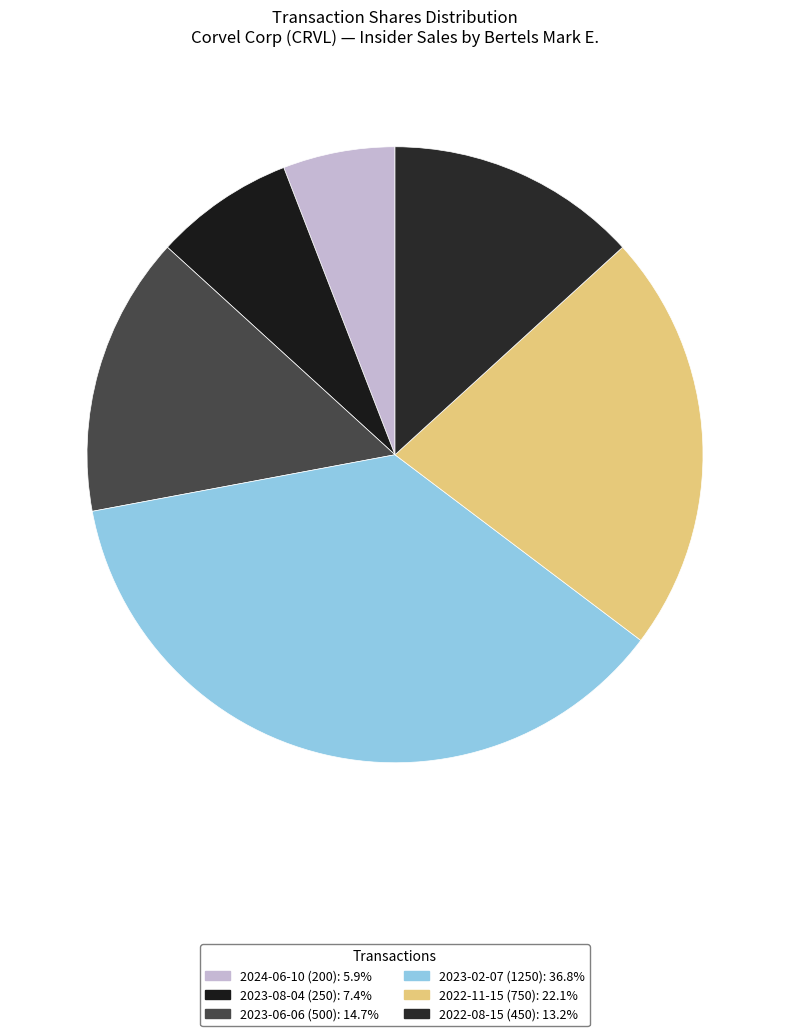

Count the number of slices in the pie.

6